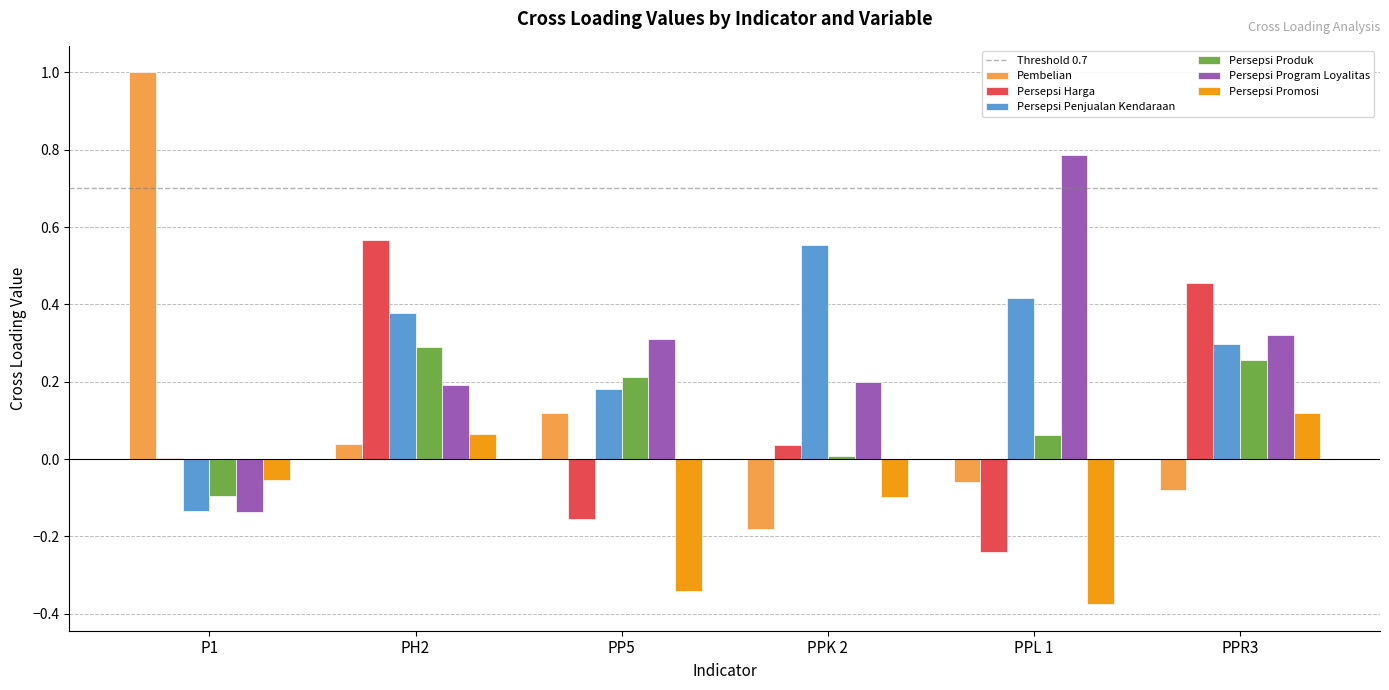

What is the sum of all Persepsi Produk values?

0.7